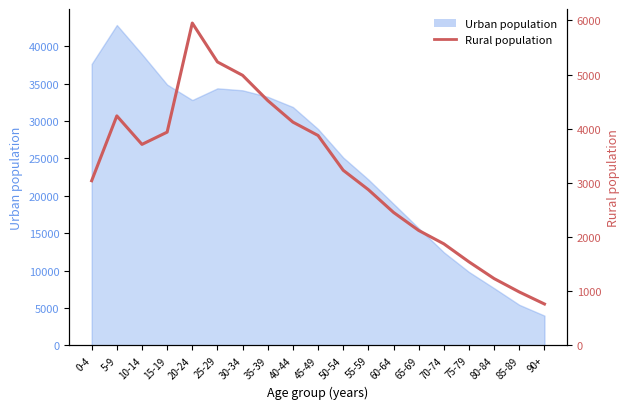

Is it true that the value at 60-64 is 4171?

False